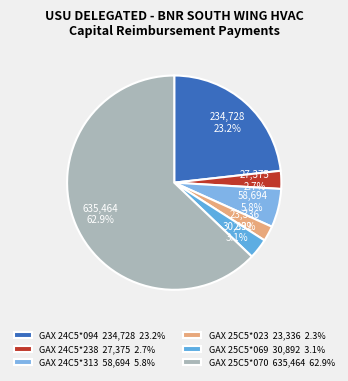

Is it true that GAX 25C5*023 is 2% of the pie?

True